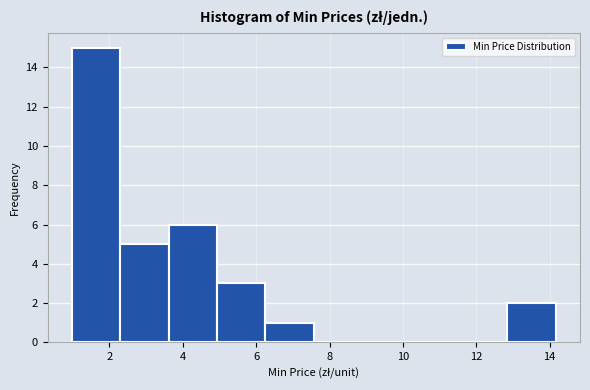

Reading left to right, list every bar in this chart as the range it spans on the x-axis followed by its height. Neither the bar edges nor the heights are printed on the chart, so give them approximately, as read against the axes.

1.0 to 2.2: 15
2.2 to 3.6: 5
3.6 to 5.0: 6
5.0 to 6.2: 3
6.2 to 7.6: 1
7.6 to 8.8: 0
8.8 to 10.2: 0
10.2 to 11.6: 0
11.6 to 12.8: 0
12.8 to 14.2: 2